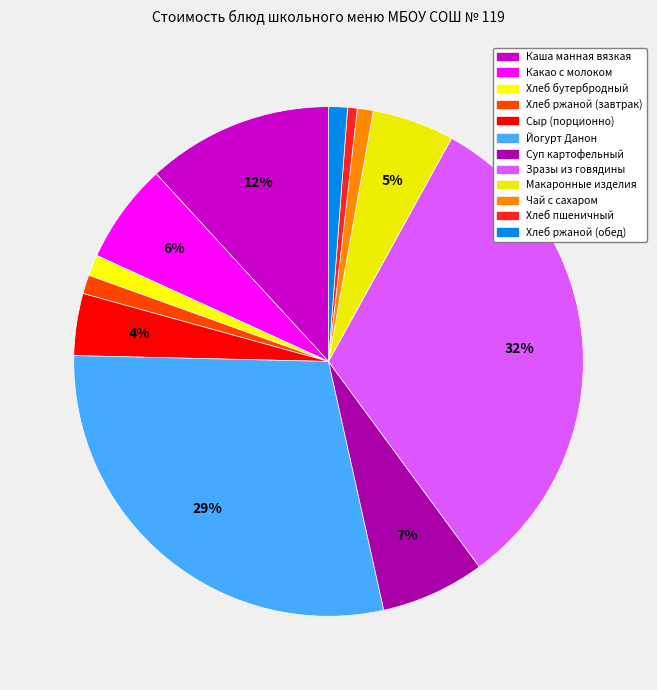

Does any single category account for the majority?

No